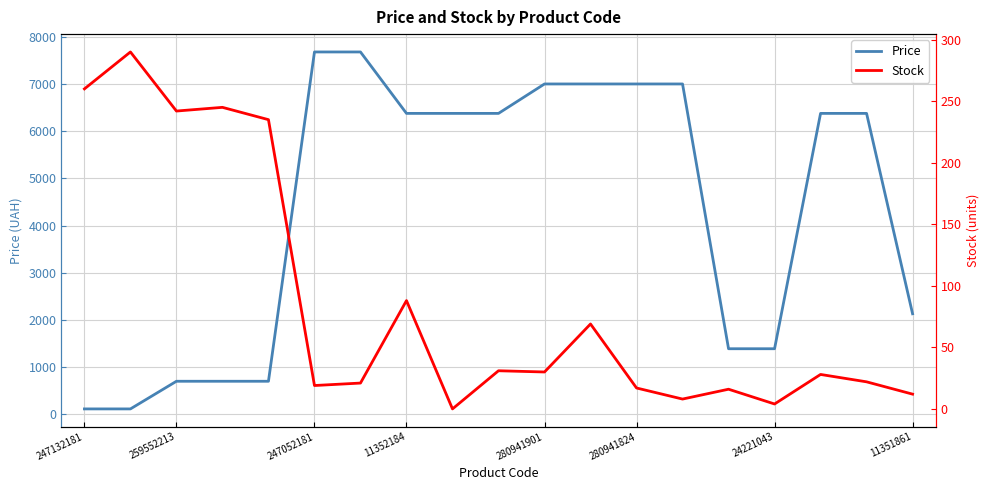

How many interior local valleys does the Stock series have?

6